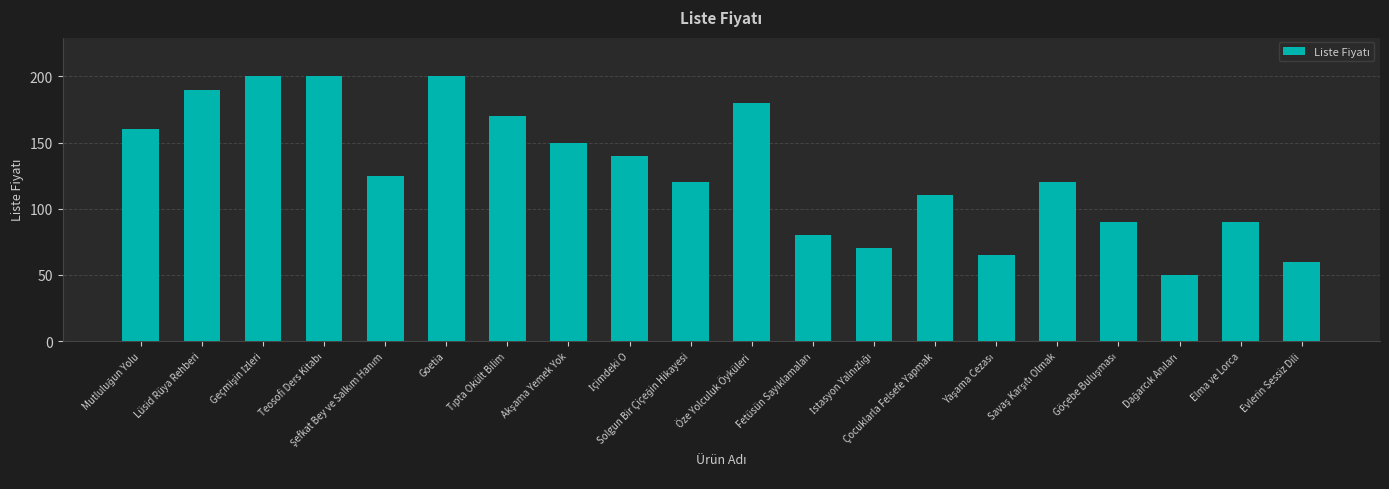

What is the change in value from Öze Yolculuk Öyküleri to Elma ve Lorca?

-90